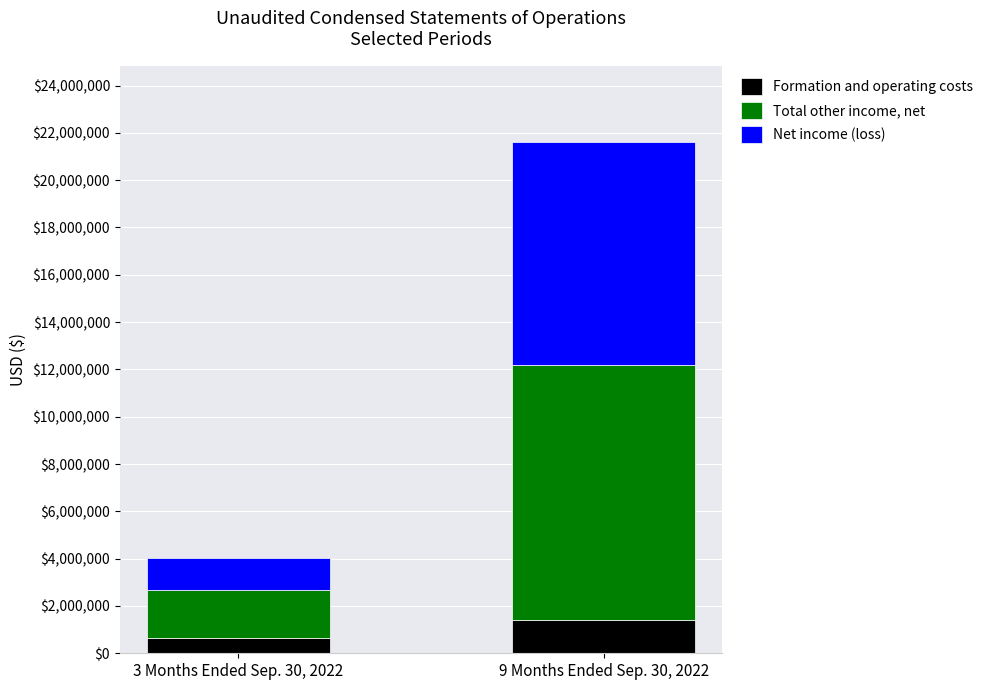

What is the approximate value of Formation and operating costs at 9 Months Ended Sep. 30, 2022, to the nearest 10?

1389000